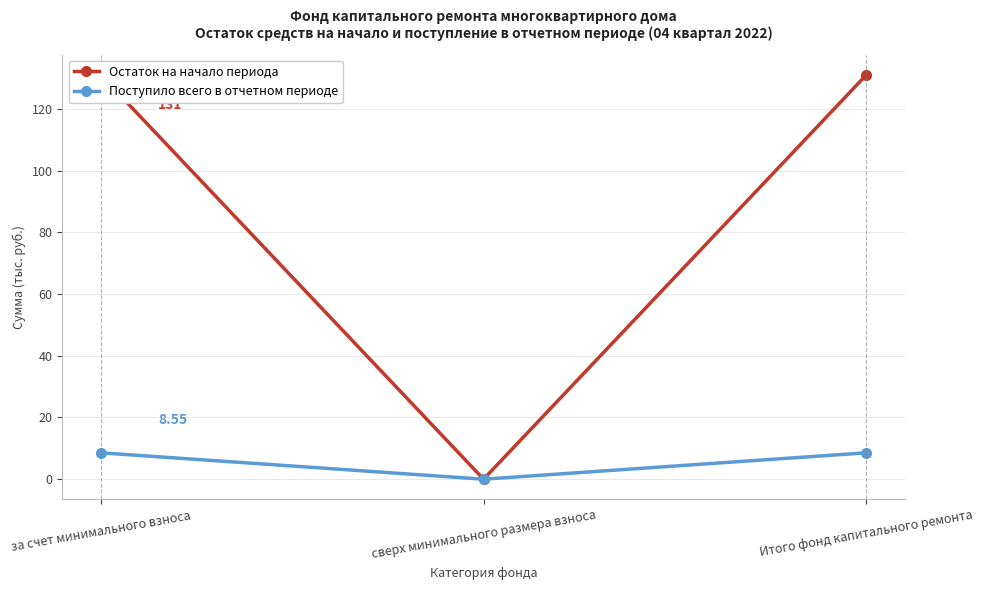

Is the value of Остаток на начало периода at за счет минимального взноса greater than the value of Поступило всего в отчетном периоде at за счет минимального взноса?

Yes